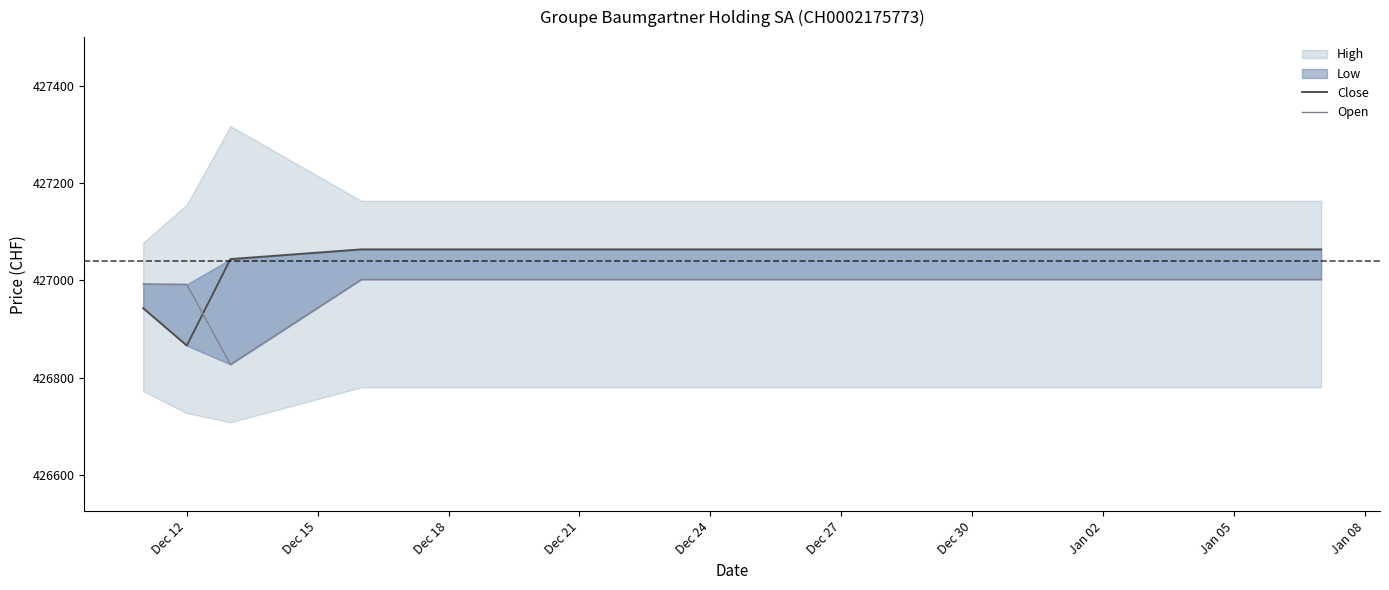

What is the approximate value of Open at Jan 05, to the nearest 10?

427000